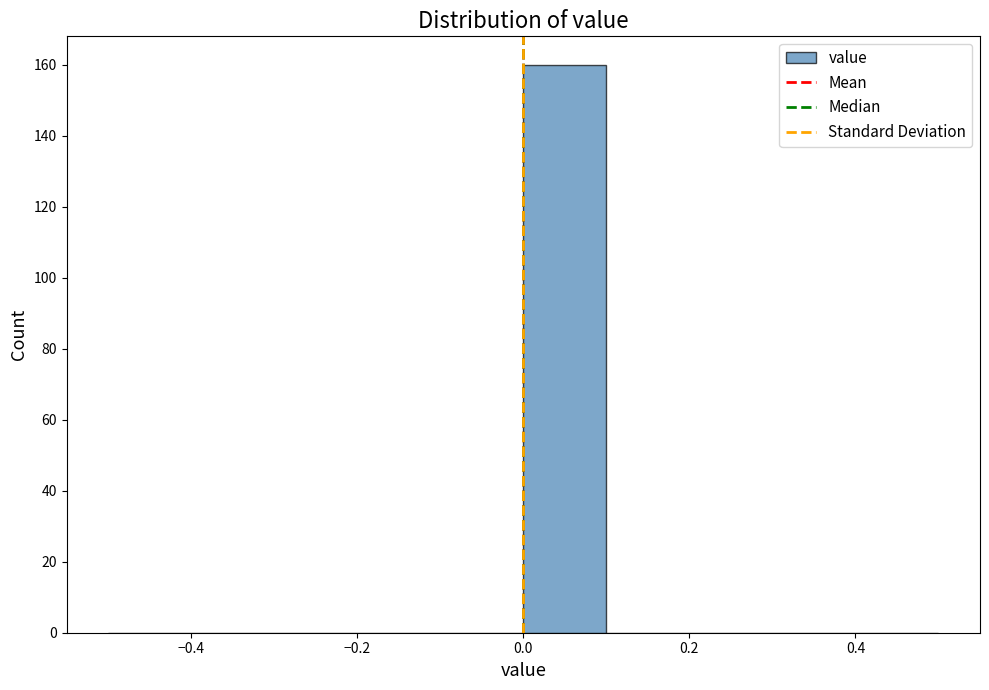

Reading left to right, list every bar in this chart as the range it spans on the x-axis followed by its height. The values are not printed on the chart, so give them approximately, as read against the axis.

-0.5 to -0.4: 0
-0.4 to -0.3: 0
-0.3 to -0.2: 0
-0.2 to -0.1: 0
-0.1 to 0.0: 0
0.0 to 0.1: 160
0.1 to 0.2: 0
0.2 to 0.3: 0
0.3 to 0.4: 0
0.4 to 0.5: 0